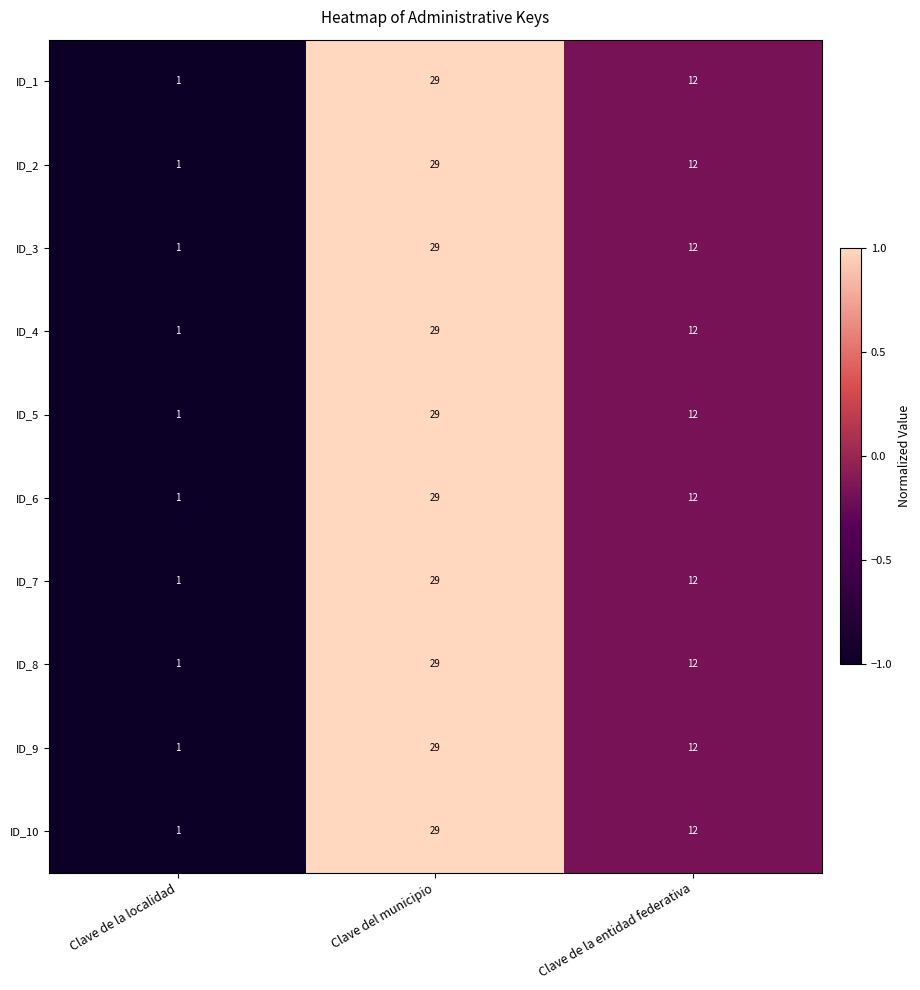

Where does the ID_1 series first go above 12?

Clave del municipio